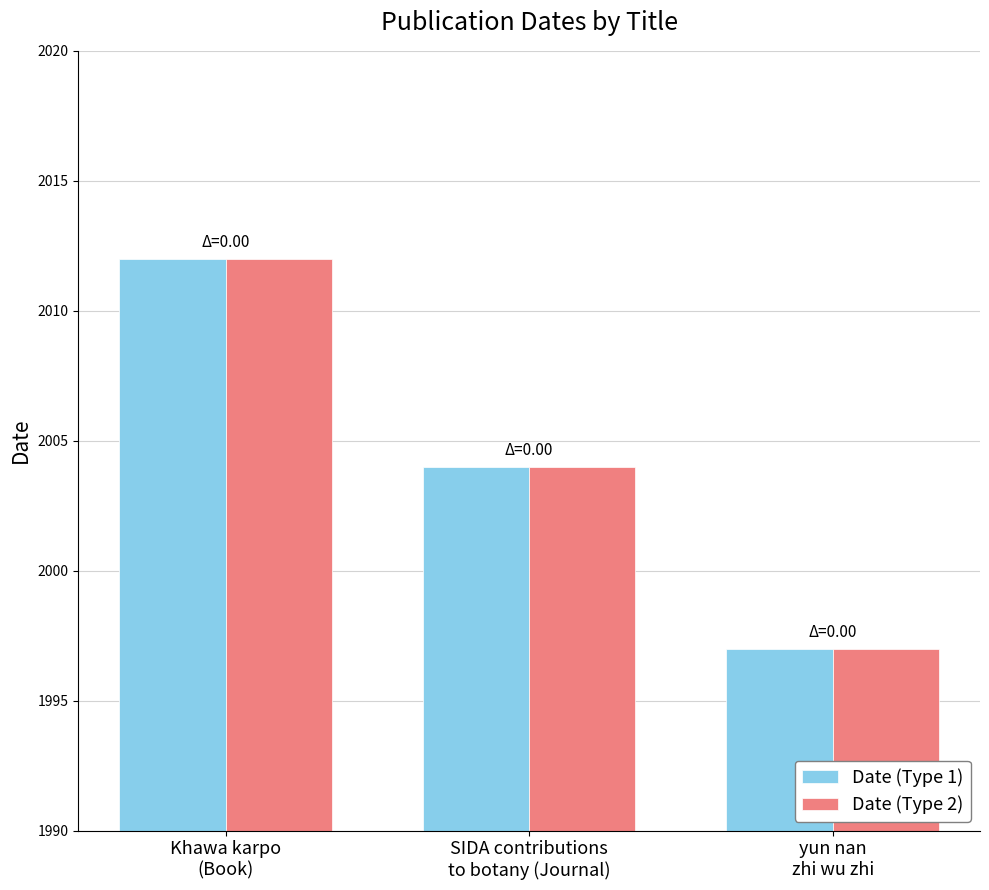

What value does the Date (Type 1) series have at Khawa karpo
(Book), to the nearest 10?

2010